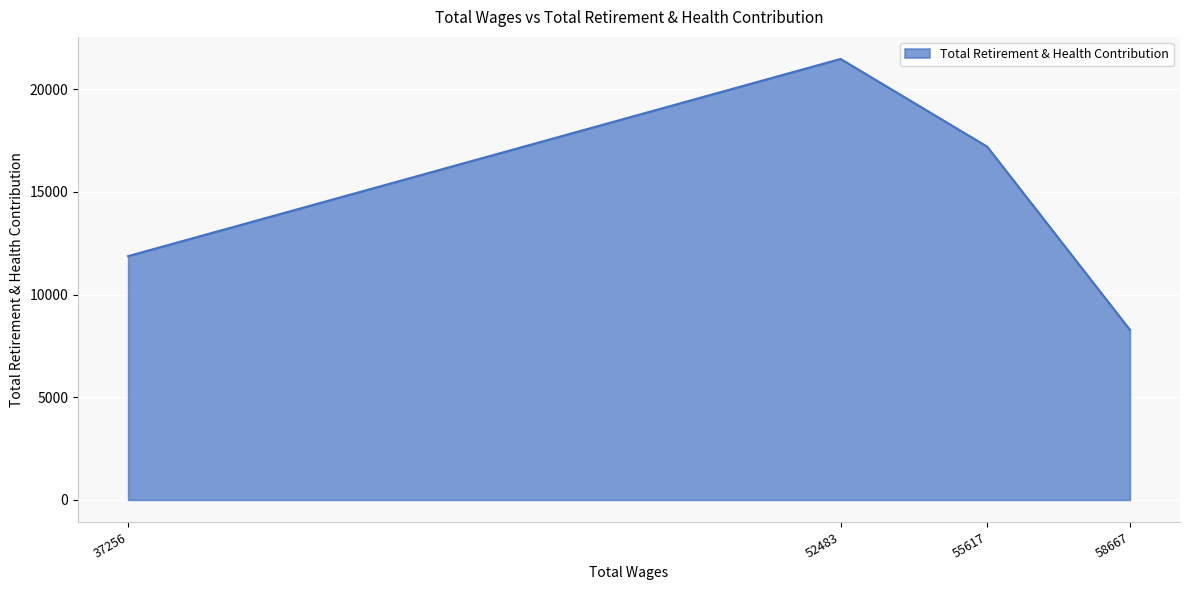

Reading left to right, extract all data points from this chart.

11869	21469	17198	8282